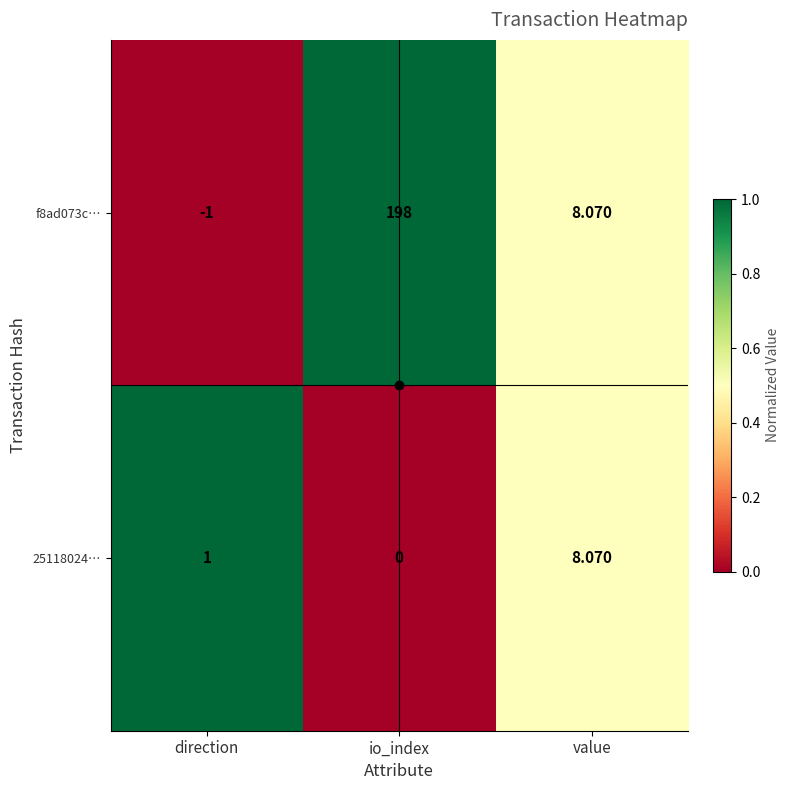

At which label is 25118024… closest to 4?

direction